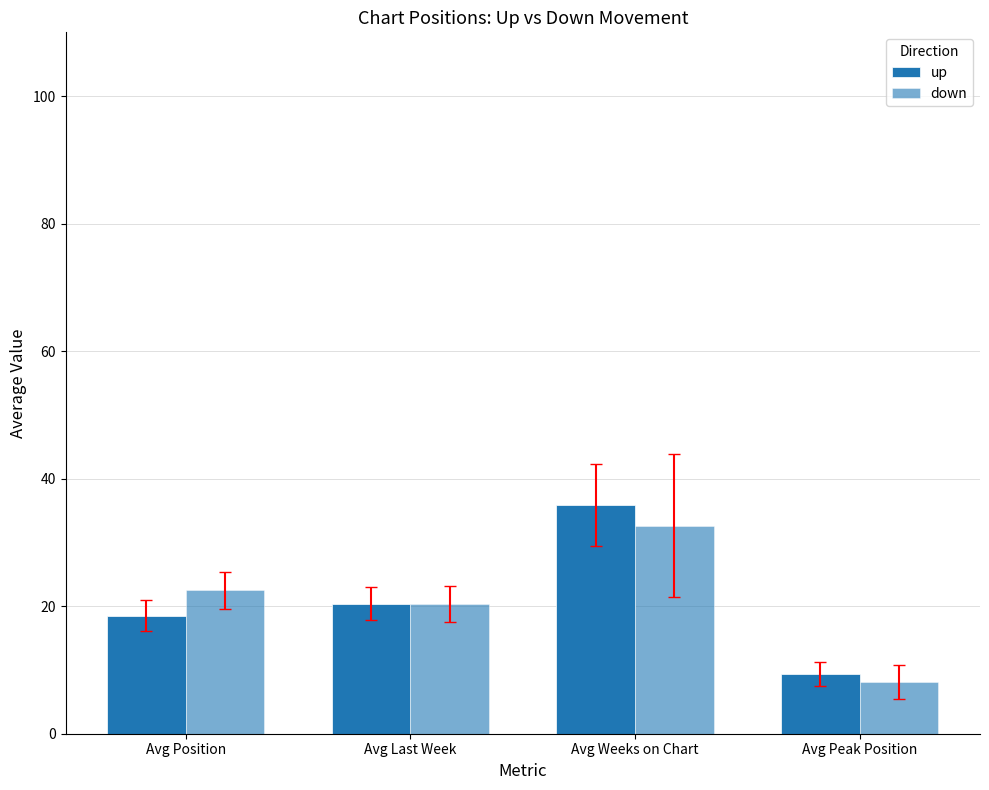

Count the number of data series in this chart.

2